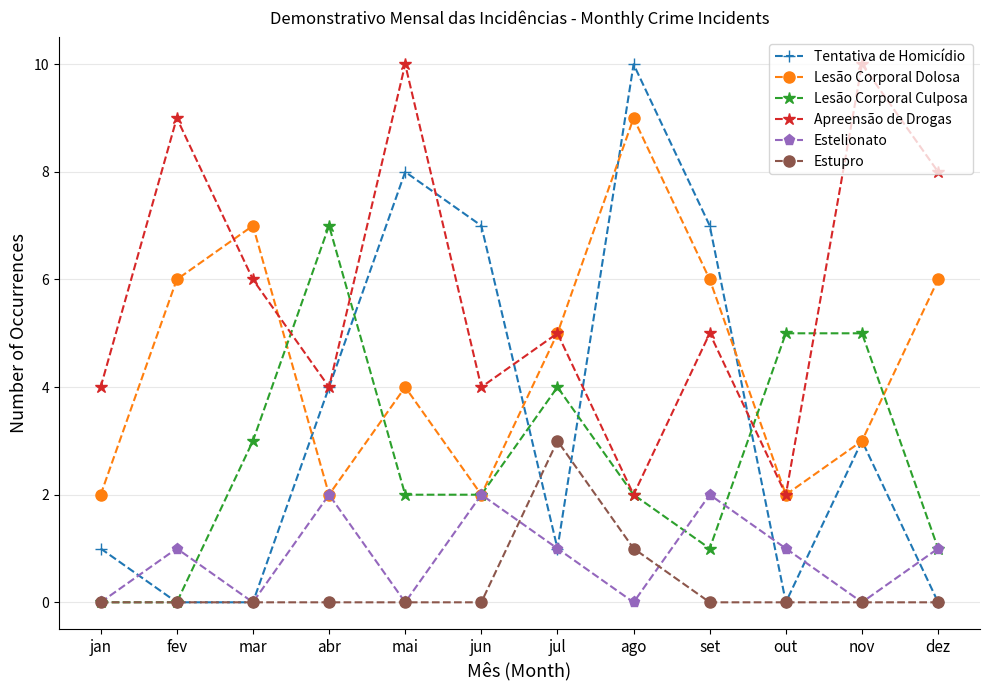

How many Lesão Corporal Dolosa values are between 2 and 6?

10